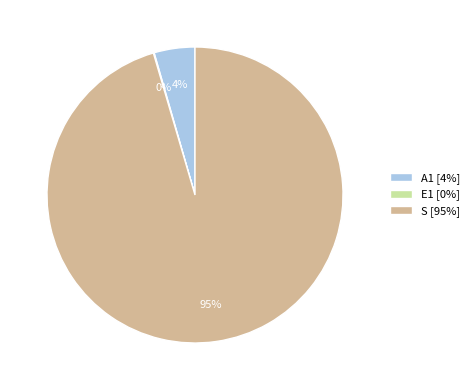

What percentage is the A1 slice, to the nearest percent?

4%